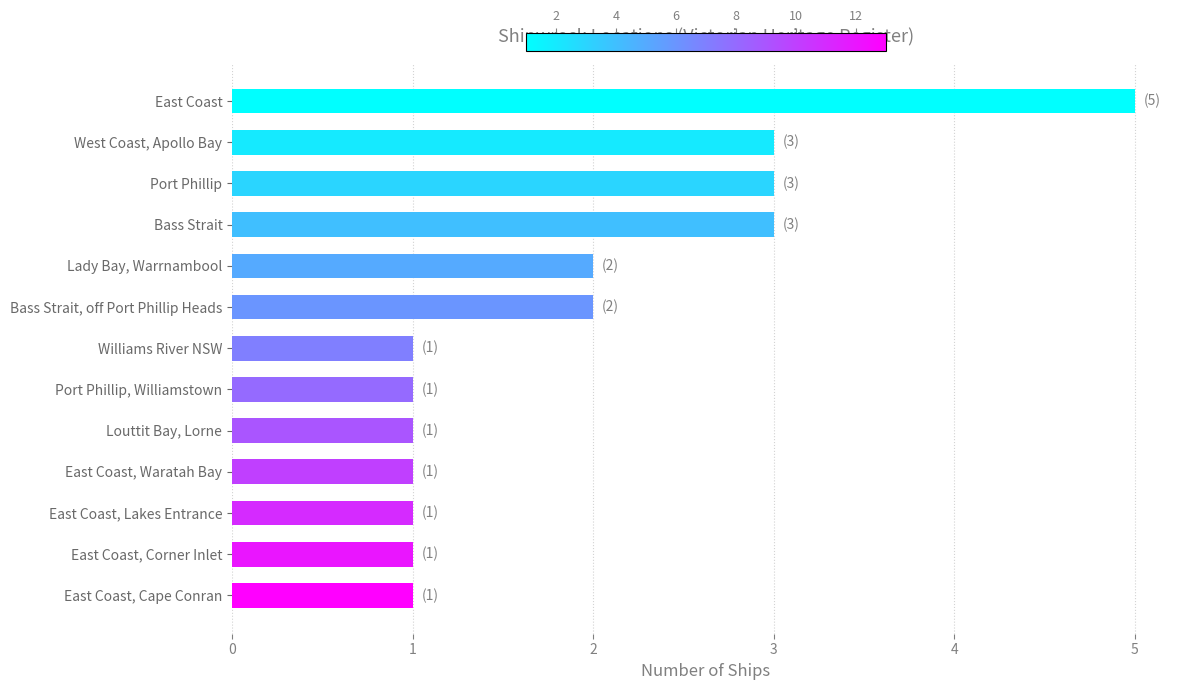

The chart shows a value of 1 at Port Phillip, Williamstown. True or false?

True